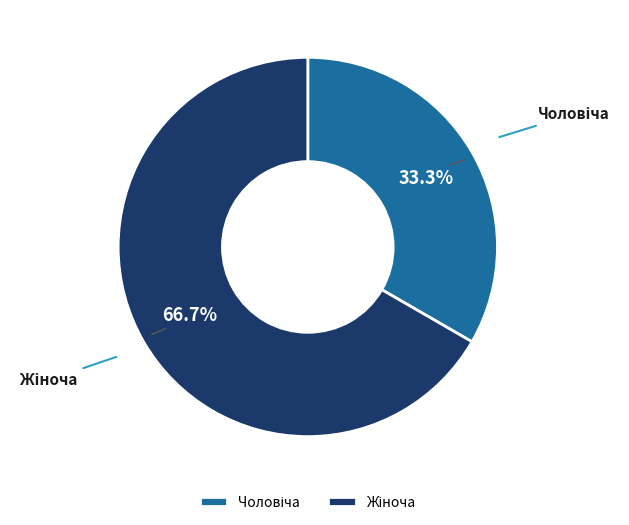

Is it true that Жіноча is 53% of the pie?

False